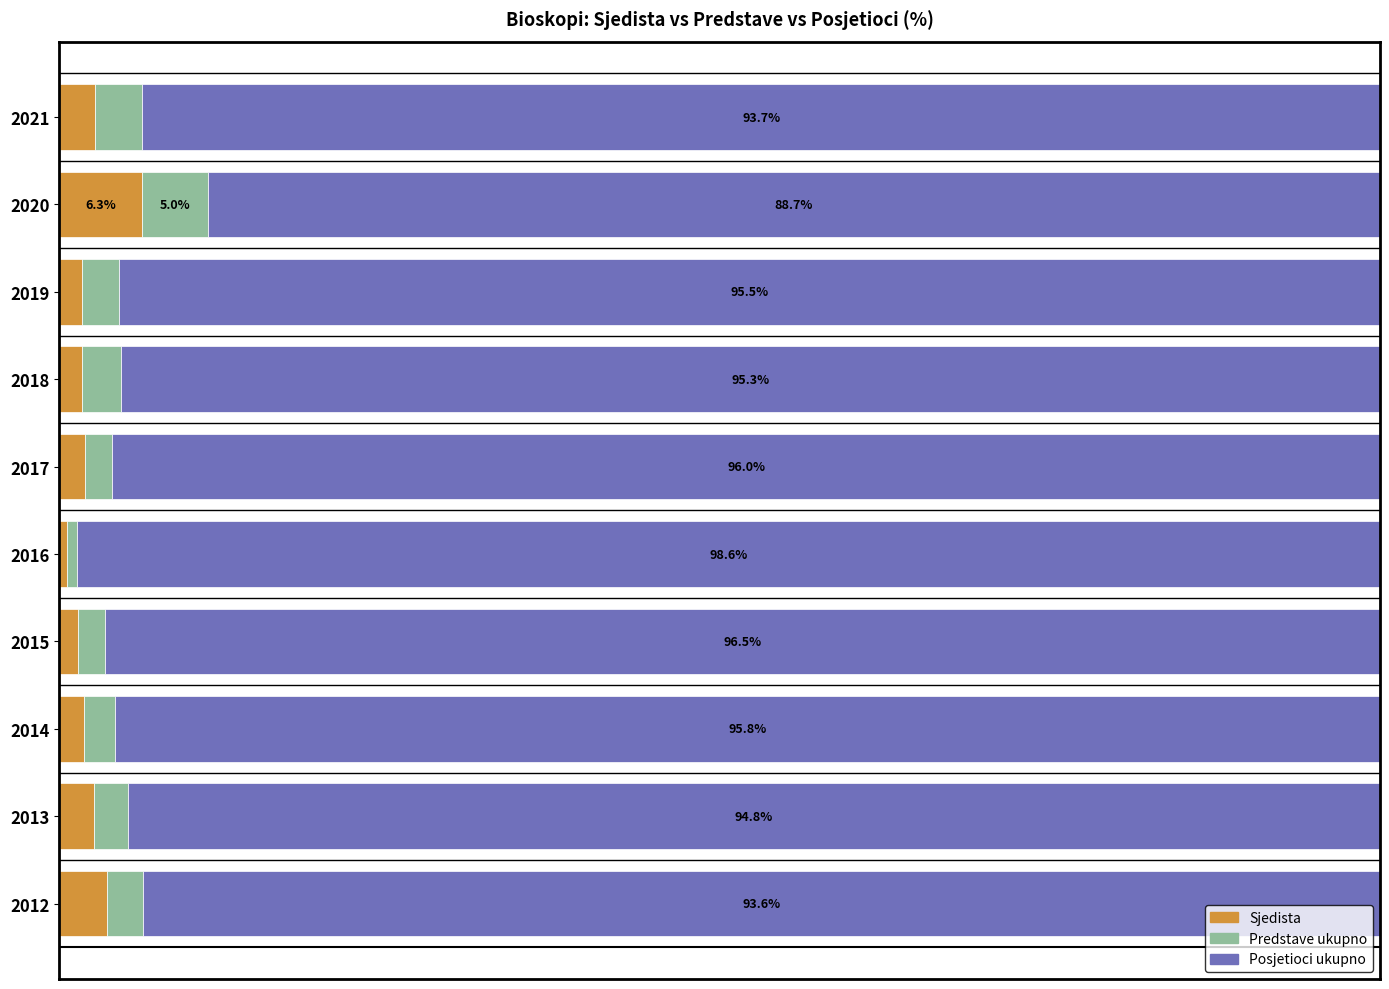

What is the value of the Sjedista bar at the 2nd from the left?

2.7